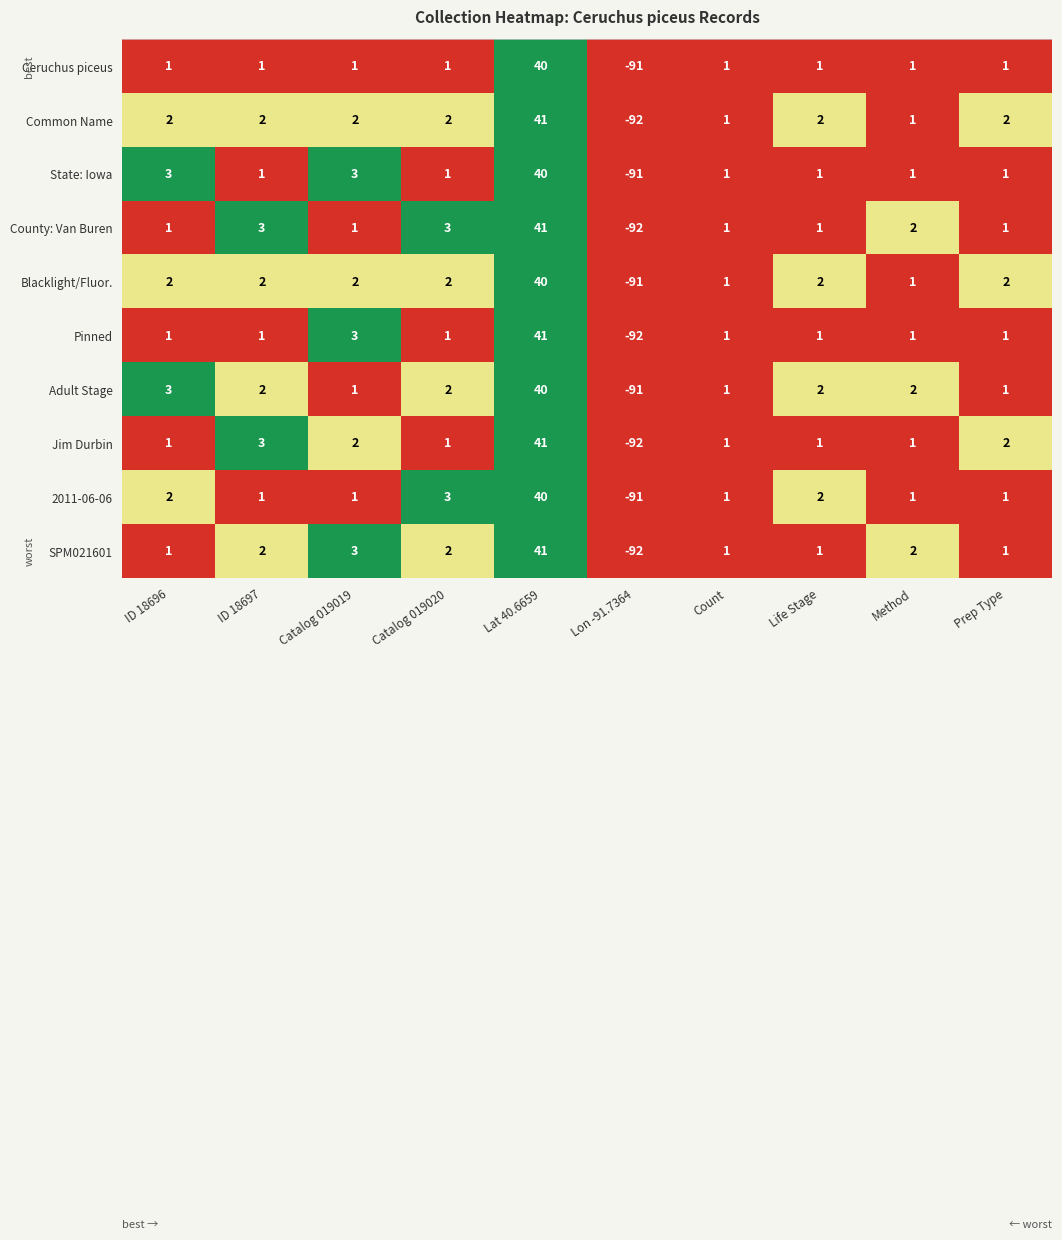

At which category is the sum across all series the highest?

Lat 40.6659